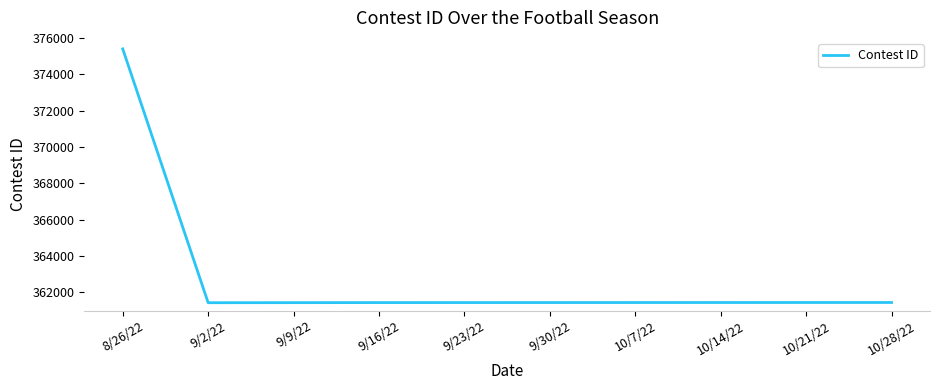

Which has a higher value, 8/26/22 or 10/28/22?

8/26/22